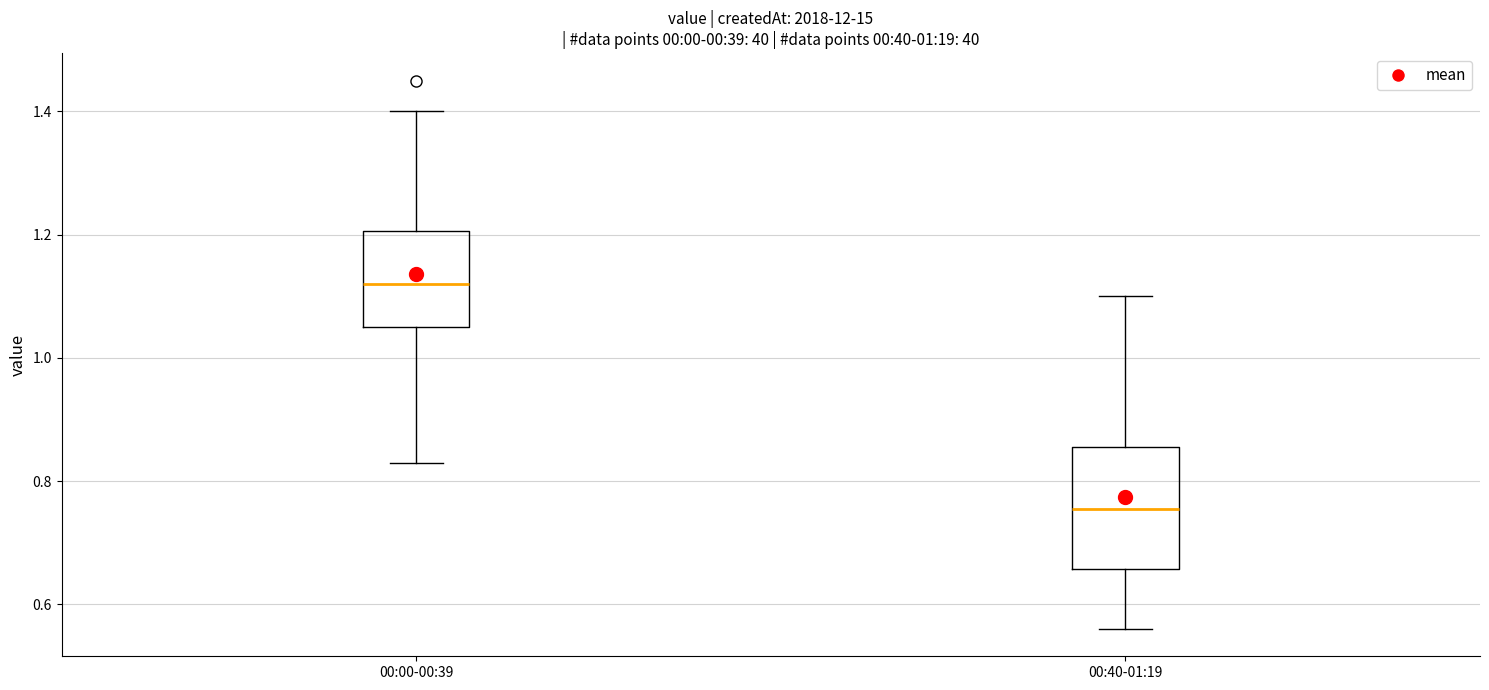

Comparing the boxes themselves (not the whiskers), which one is the tallest?

00:40-01:19